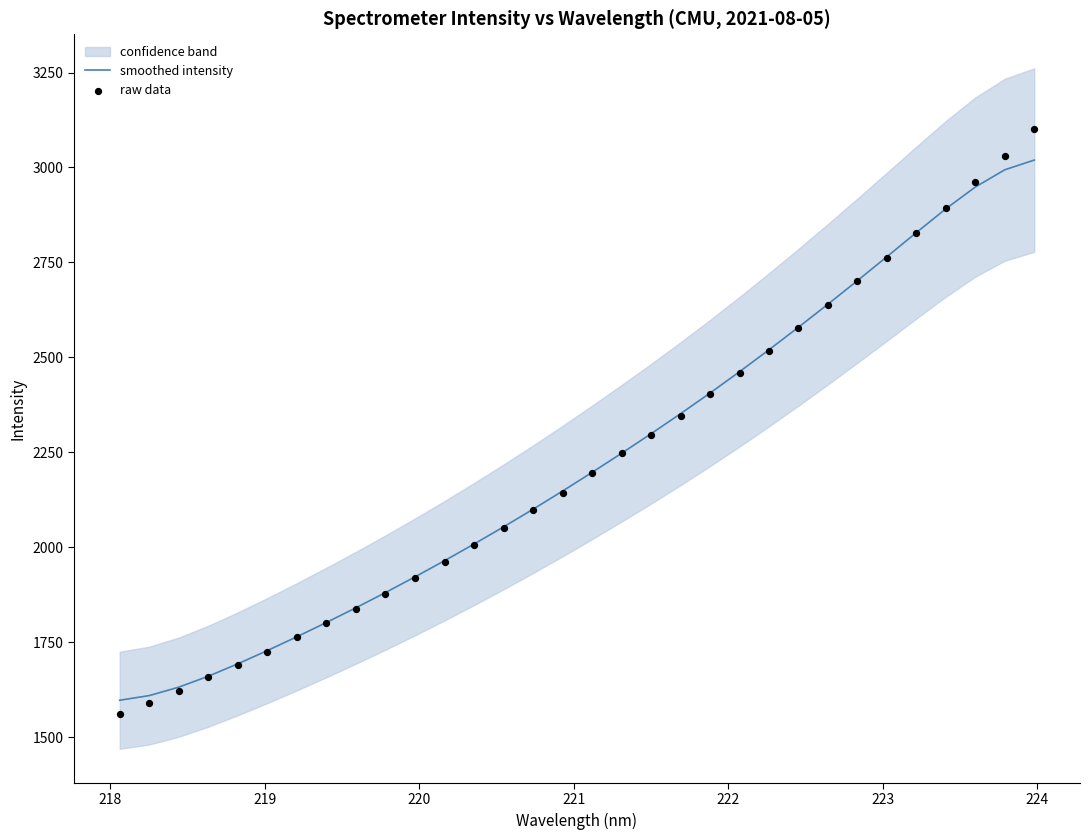

Is the value of raw data at 20 greater than the value of smoothed intensity at 22?

No